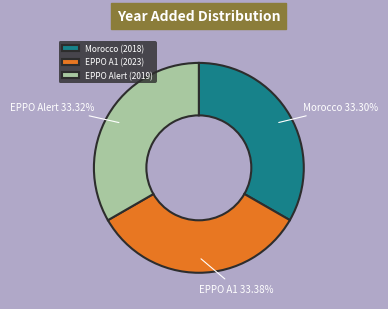

How many slices are in this pie chart?

3